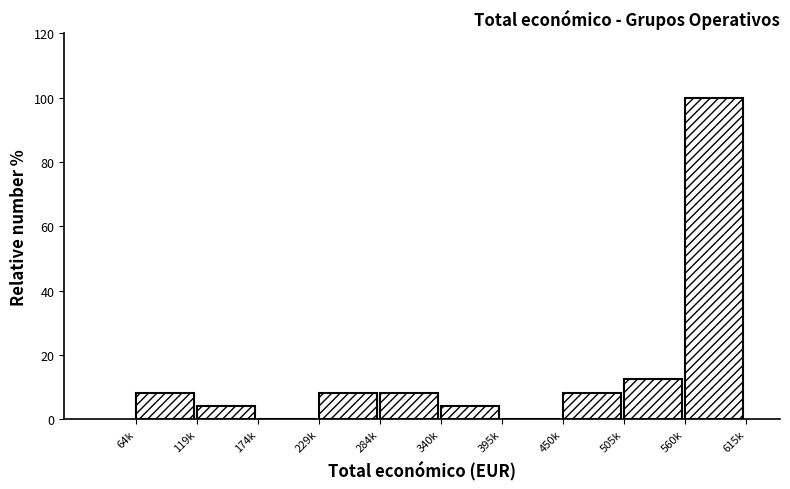

Reading left to right, transcribe all the data shown in this chart.

64k=8.3	119k=4.2	174k=0.0	229k=8.3	284k=8.3	340k=4.2	395k=0.0	450k=8.3	505k=12.5	560k=100.0